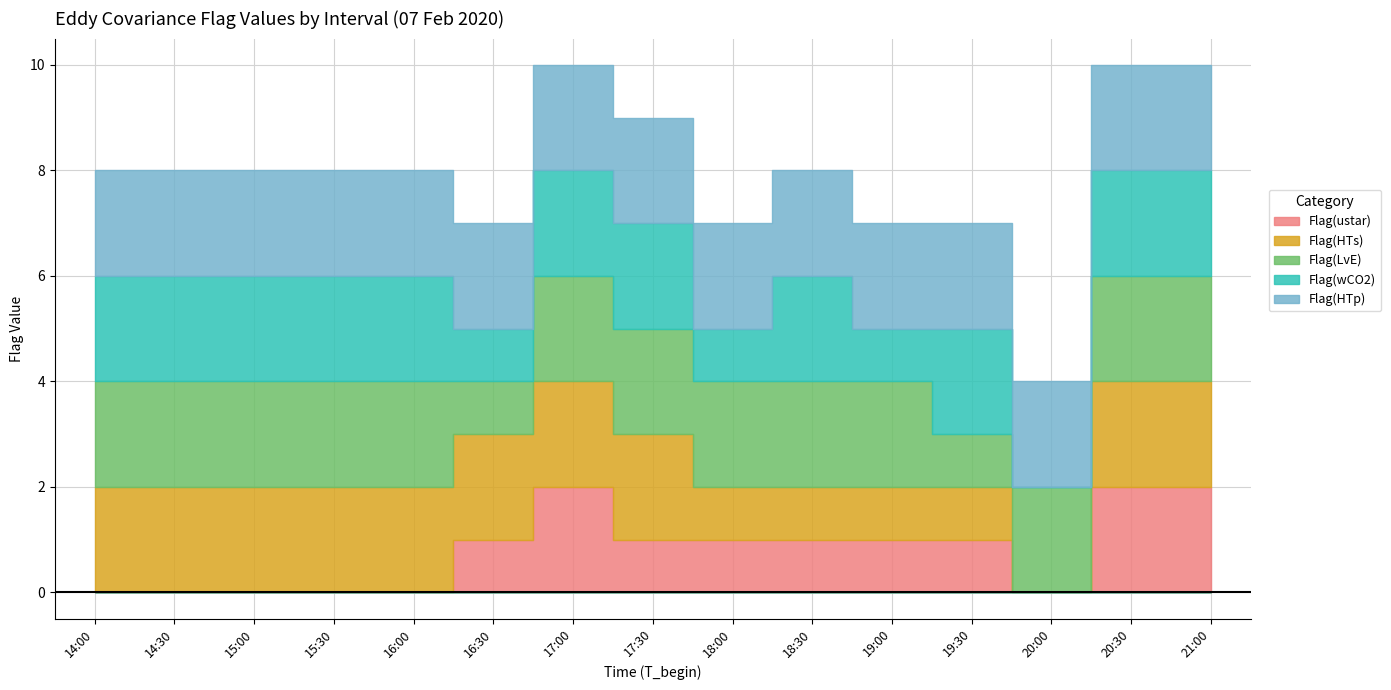

How many interior local valleys does the Flag(LvE) series have?

2